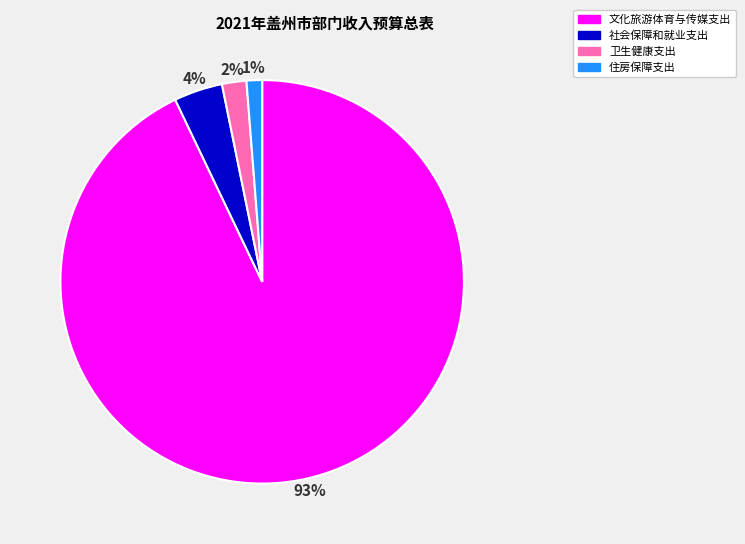

Count the number of slices in the pie.

4